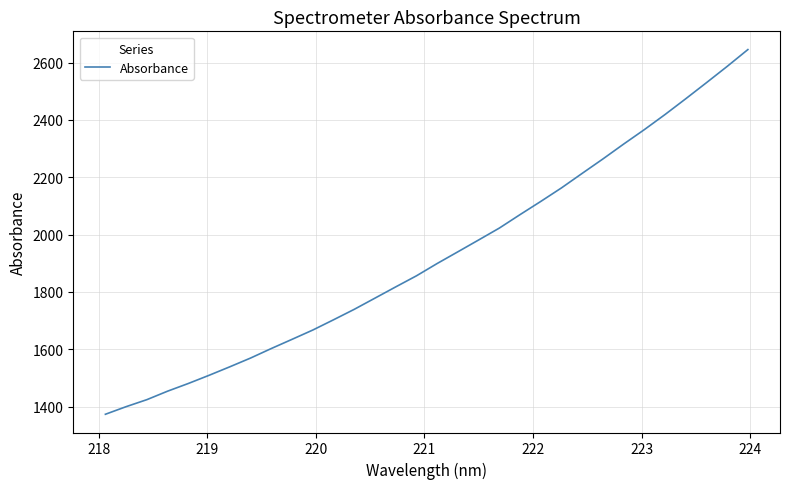

Reading left to right, list all the values displayed in this chart.

1372.9	1399.5	1424.0	1453.6	1480.4	1509.0	1538.7	1569.2	1602.5	1634.5	1667.0	1702.7	1739.3	1778.4	1817.6	1856.2	1899.2	1940.1	1981.3	2022.8	2069.8	2115.8	2163.1	2213.8	2264.1	2315.9	2366.4	2419.1	2474.2	2530.2	2587.0	2645.7